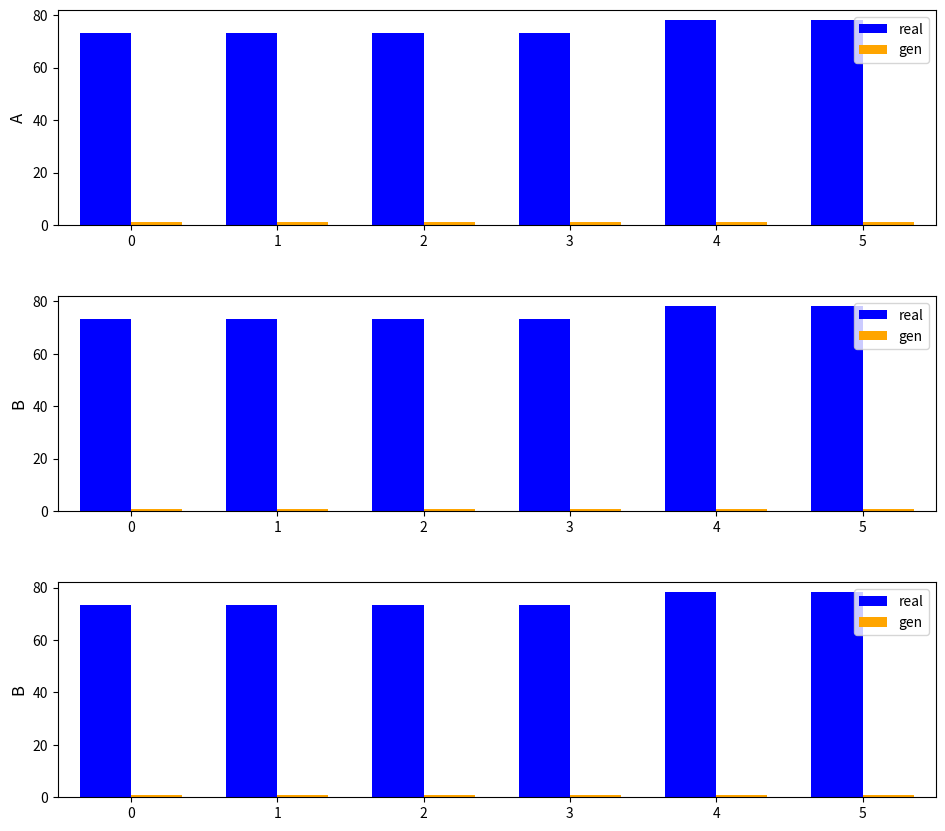

List the series in order of their peak value, highest first.

real, gen